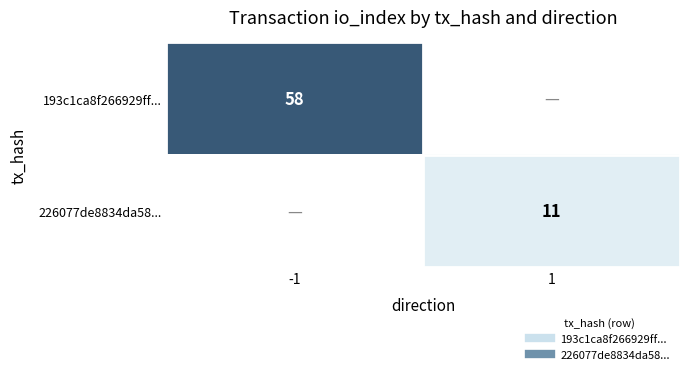

The value of 226077de8834da58... at 1 is 11.0. True or false?

True